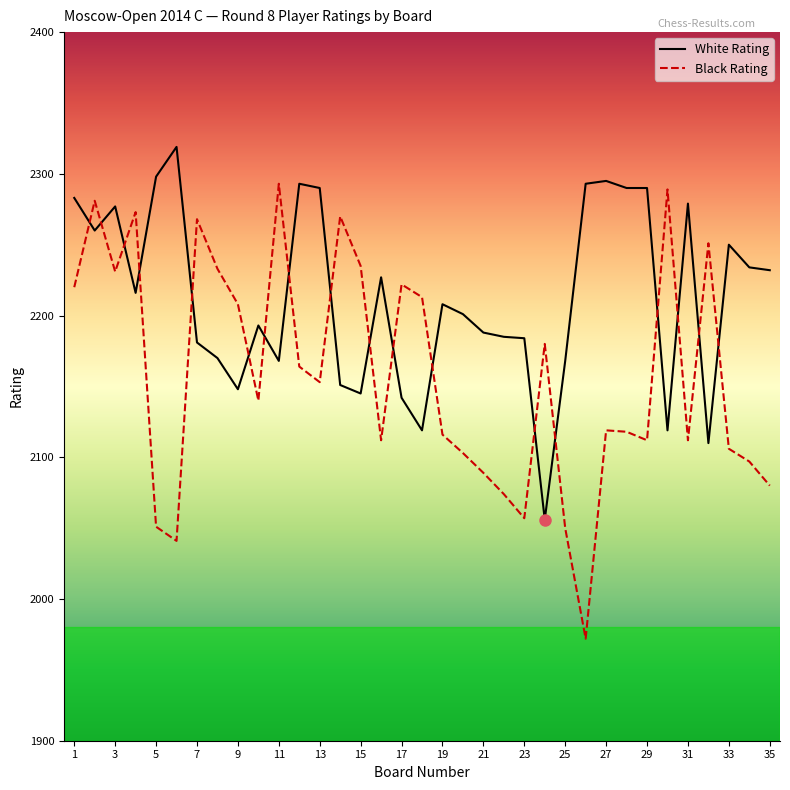

True or false: Black Rating and White Rating intersect in this chart.

True